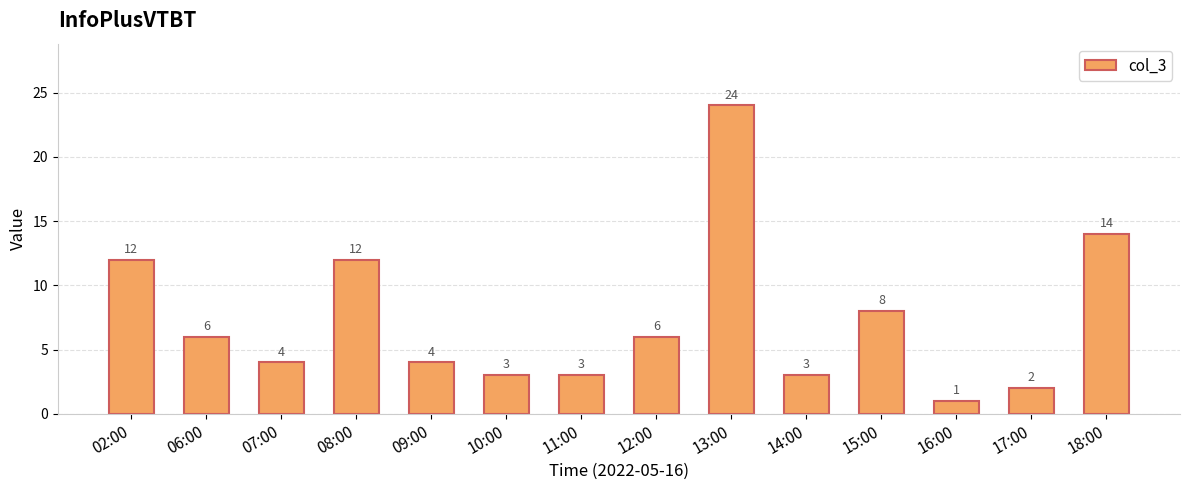

The value at 15:00 is 14. True or false?

False